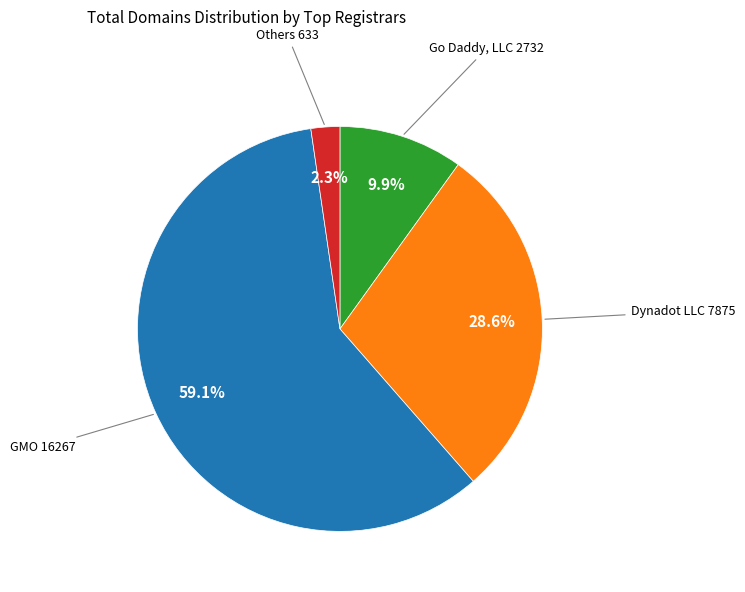

Is there any slice that represents more than half of the pie?

Yes